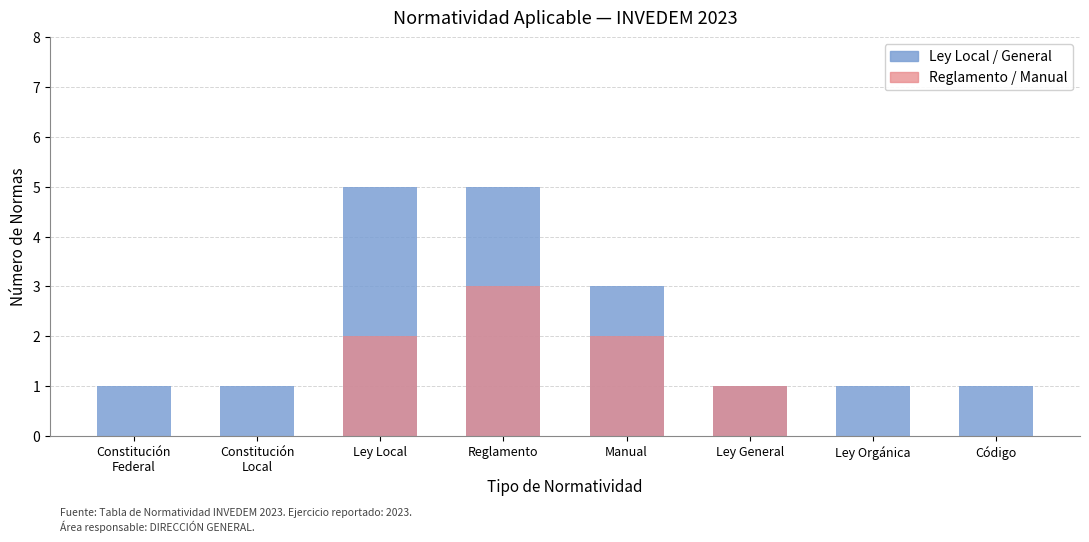

Reading left to right, what are all the values shown in this chart?

Ley Local / General: 1	1	5	5	3	1	1	1
Reglamento / Manual: 0	0	2	3	2	1	0	0